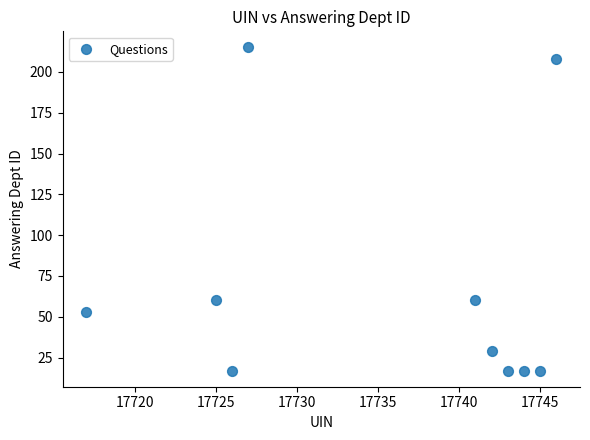

What is the range of X values (max minus min)?

29